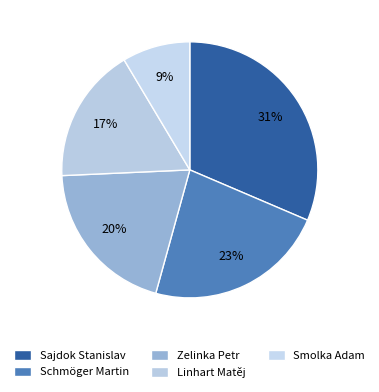

Rank the categories by value from lowest to highest.

Smolka Adam, Linhart Matěj, Zelinka Petr, Schmöger Martin, Sajdok Stanislav